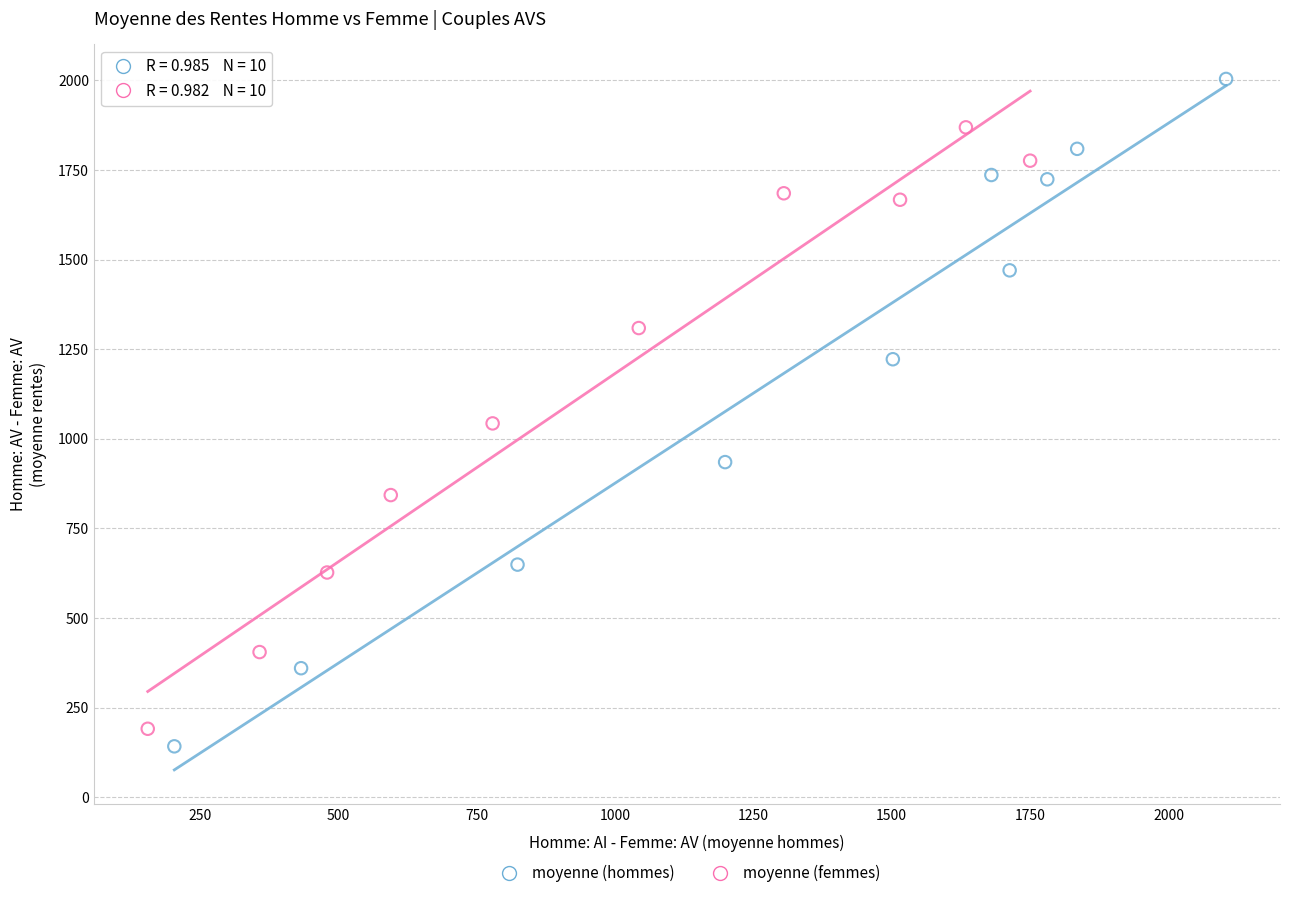

Which series contains the highest Y value?

moyenne (hommes)